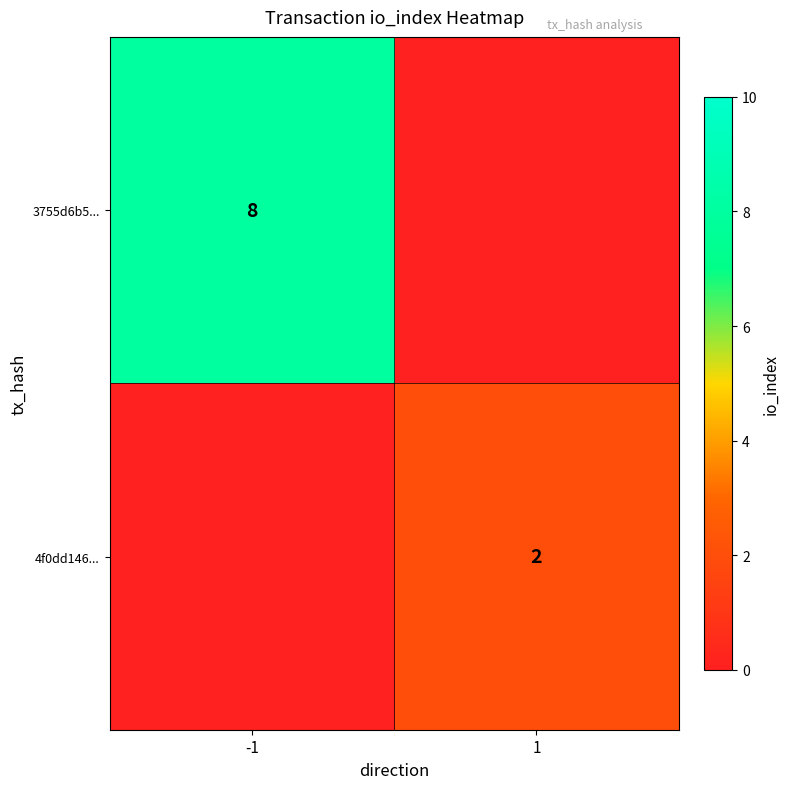

Which label corresponds to the smallest value in the chart?

1